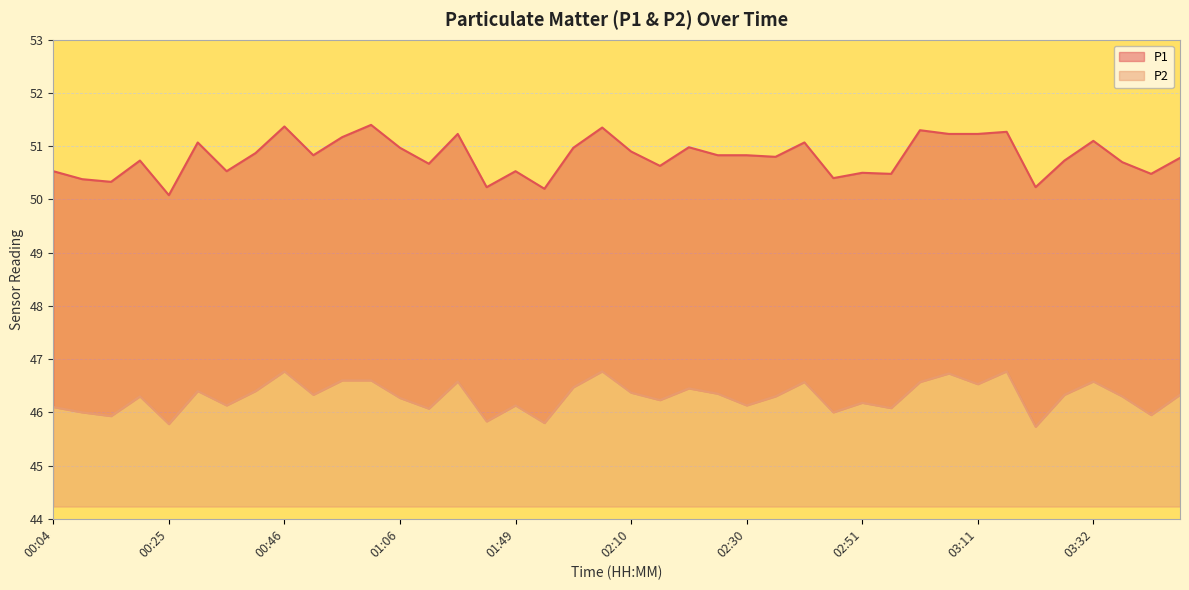

True or false: P1 has a value of 50.8 at 02:25.

True